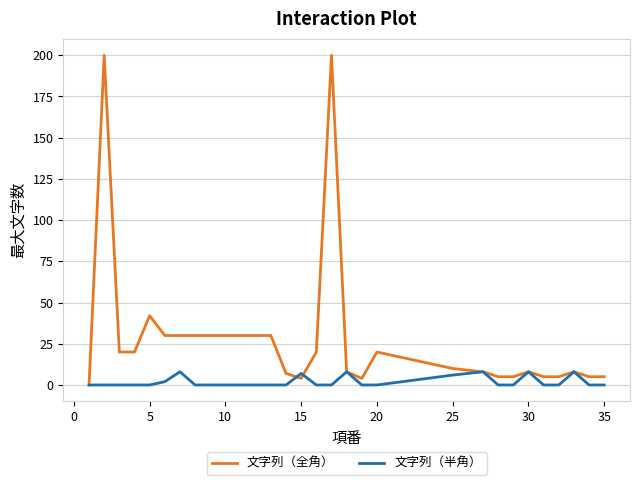

Which series has the largest range (max minus min)?

文字列（全角）